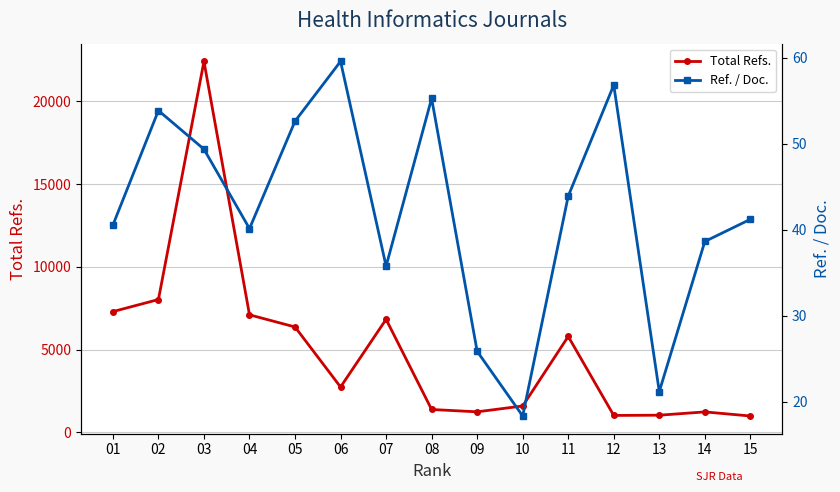

In Ref. / Doc., how many points are lower than both neighbors (excluding endpoints)?

4